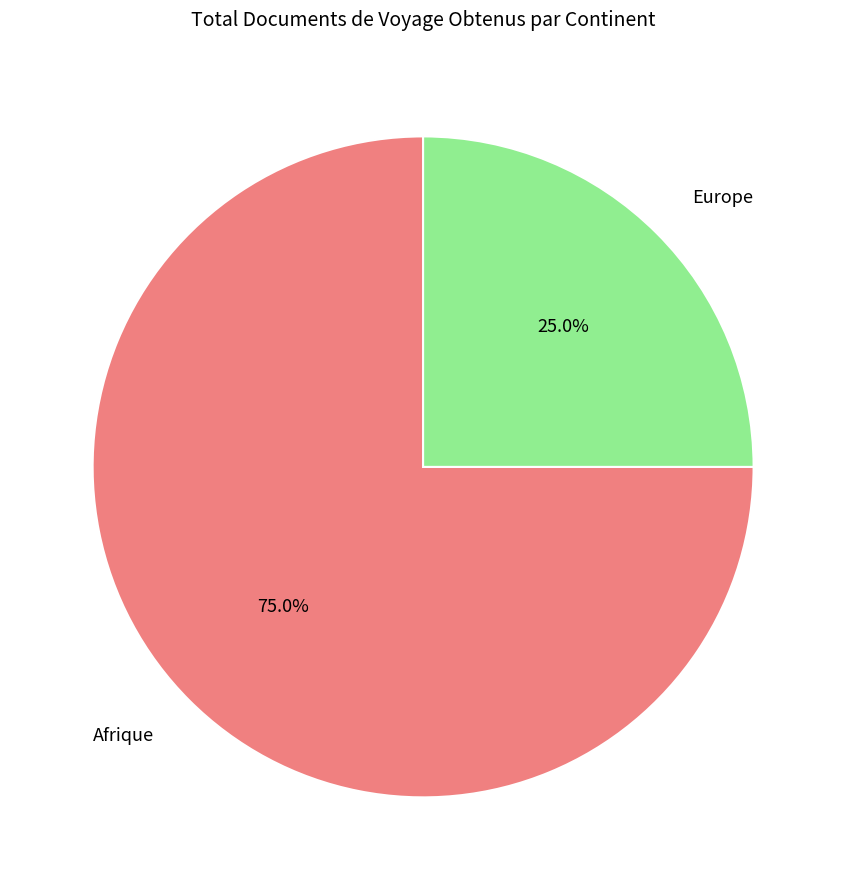

Is there any slice that represents more than half of the pie?

Yes